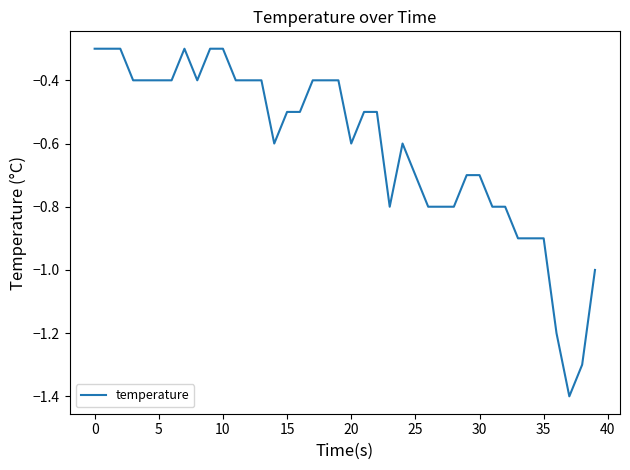

How many lines are shown in the chart?

1